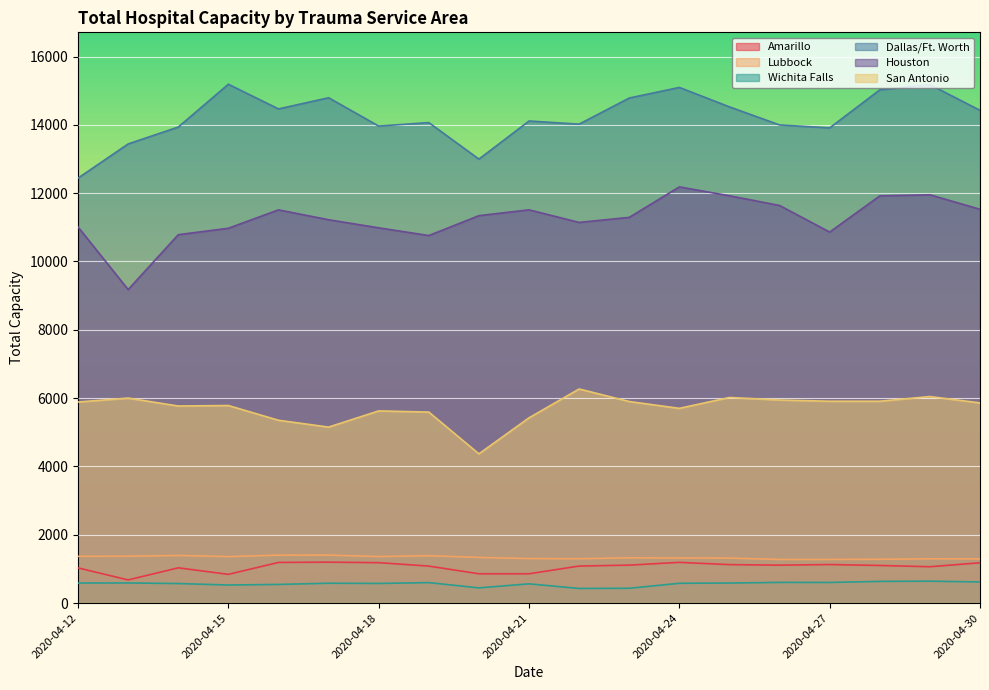

In Wichita Falls, how many points are lower than both neighbors (excluding endpoints)?

5